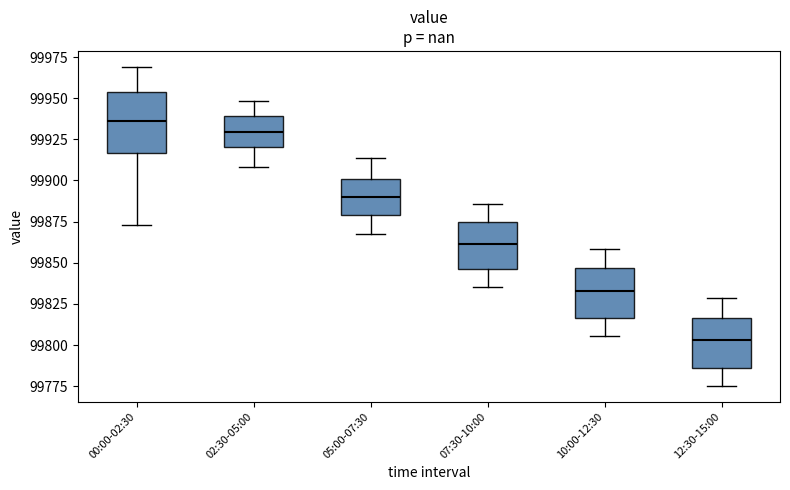

Reading left to right, read every box against the y-axis: the position of its median line, the range the box covers, and the ends of its whiskers. The values are not printed on the chart, so give them approximately, as read against the axis.

00:00-02:30: median 99935, box 99915 to 99955, whiskers 99875 to 99970
02:30-05:00: median 99930, box 99920 to 99940, whiskers 99910 to 99950
05:00-07:30: median 99890, box 99880 to 99900, whiskers 99865 to 99915
07:30-10:00: median 99860, box 99845 to 99875, whiskers 99835 to 99885
10:00-12:30: median 99835, box 99815 to 99845, whiskers 99805 to 99860
12:30-15:00: median 99805, box 99785 to 99815, whiskers 99775 to 99830